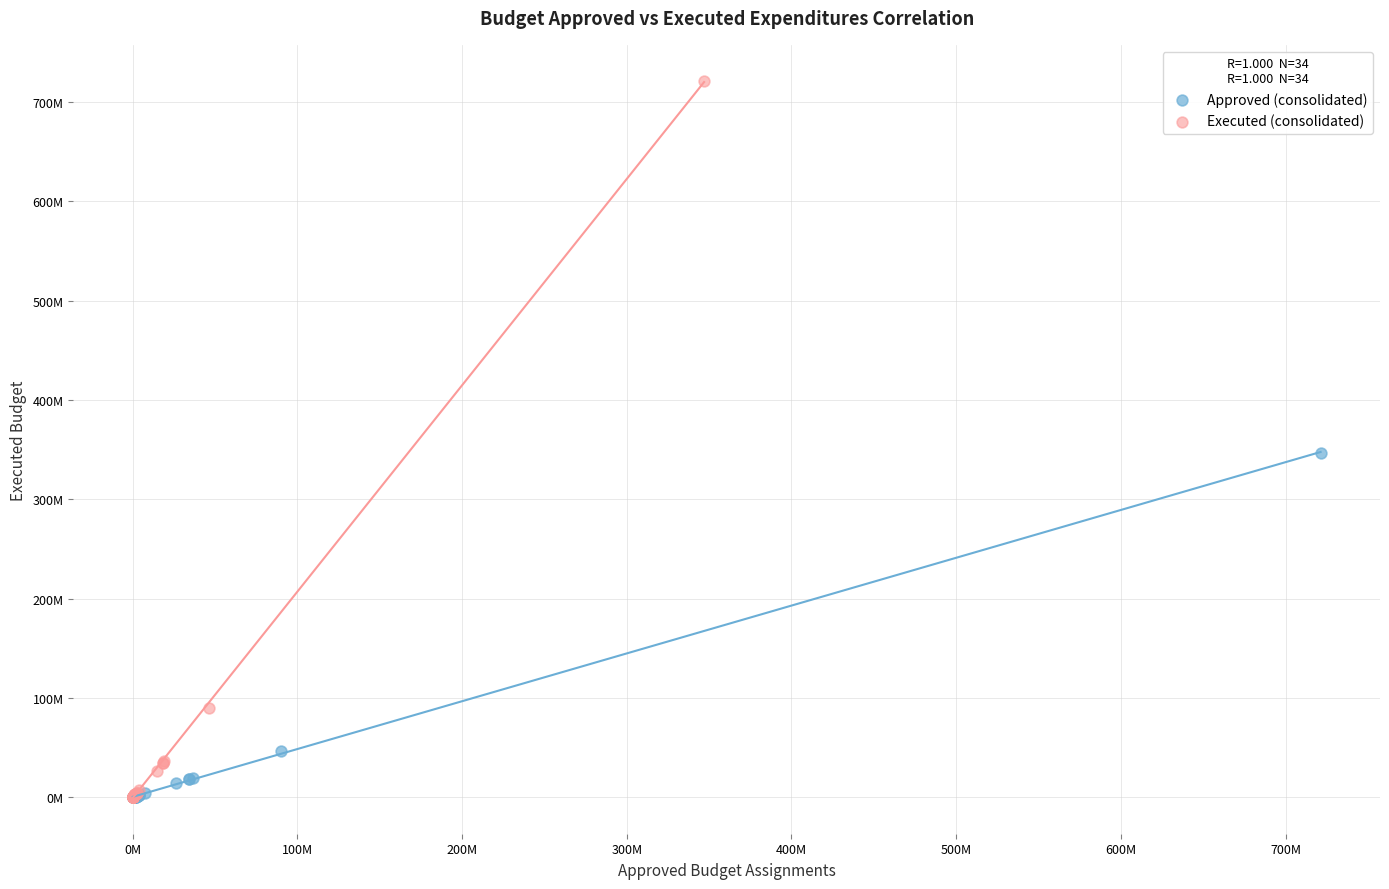

What are all the series names shown in the legend?

Approved (consolidated), Executed (consolidated)